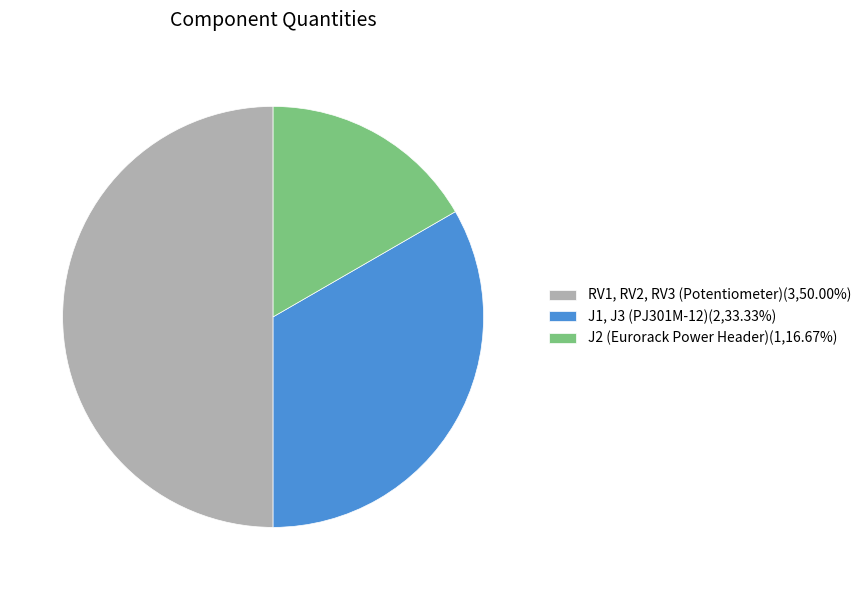

Is J1, J3 (PJ301M-12)(2,33.33%) the majority of the pie?

No